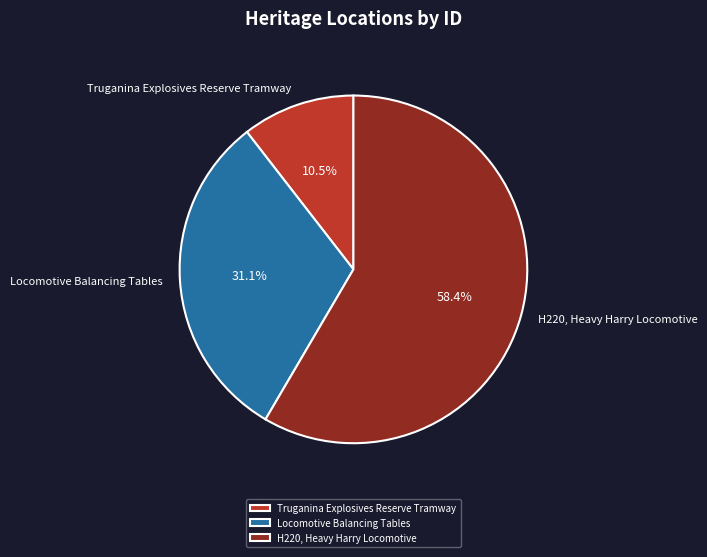

Which slice is the largest?

H220, Heavy Harry Locomotive